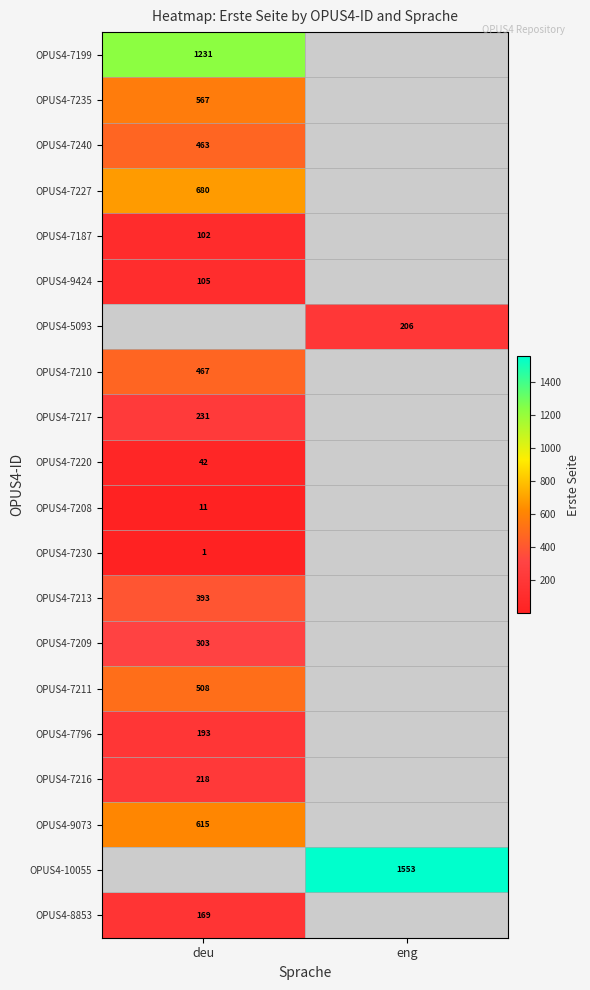

The OPUS4-7210 series shows 467 at deu. True or false?

True